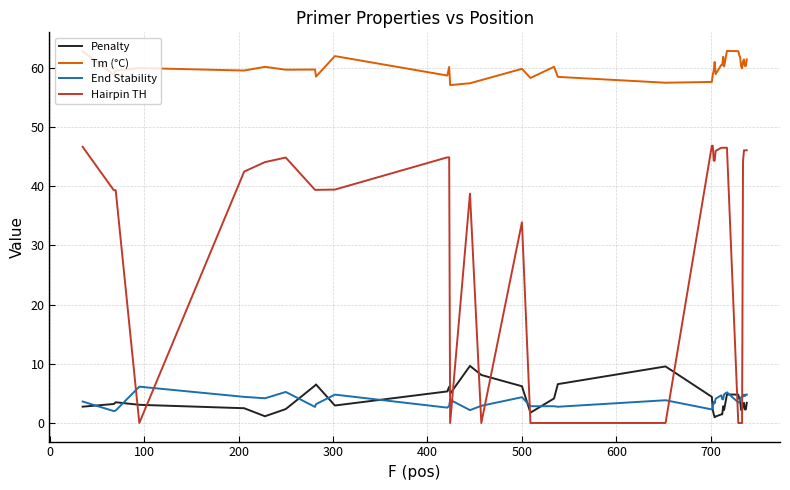

What is the difference between the maximum and minimum values in the Hairpin TH series?

46.8